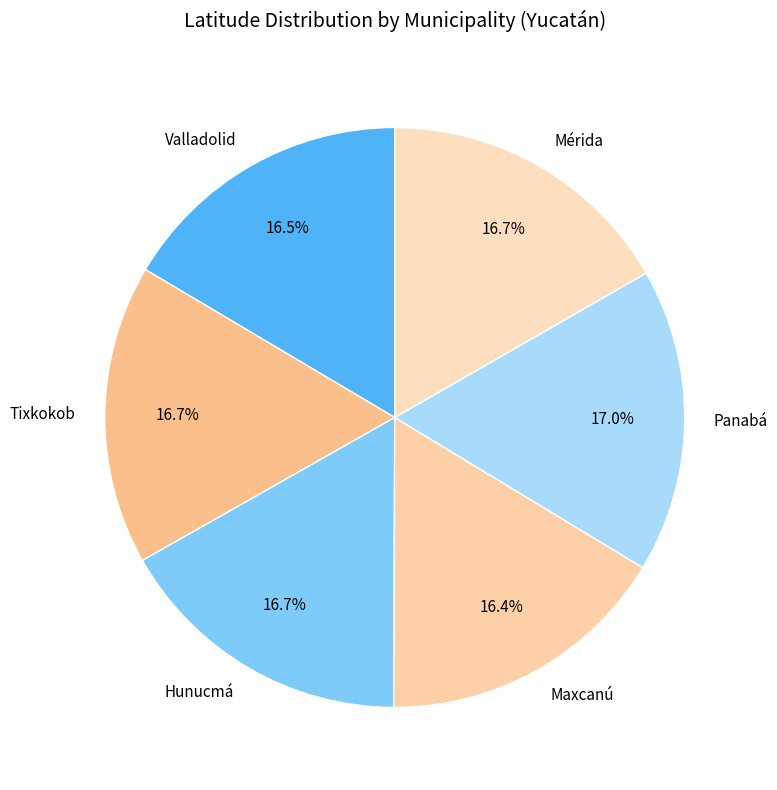

Is there a majority slice in this chart?

No